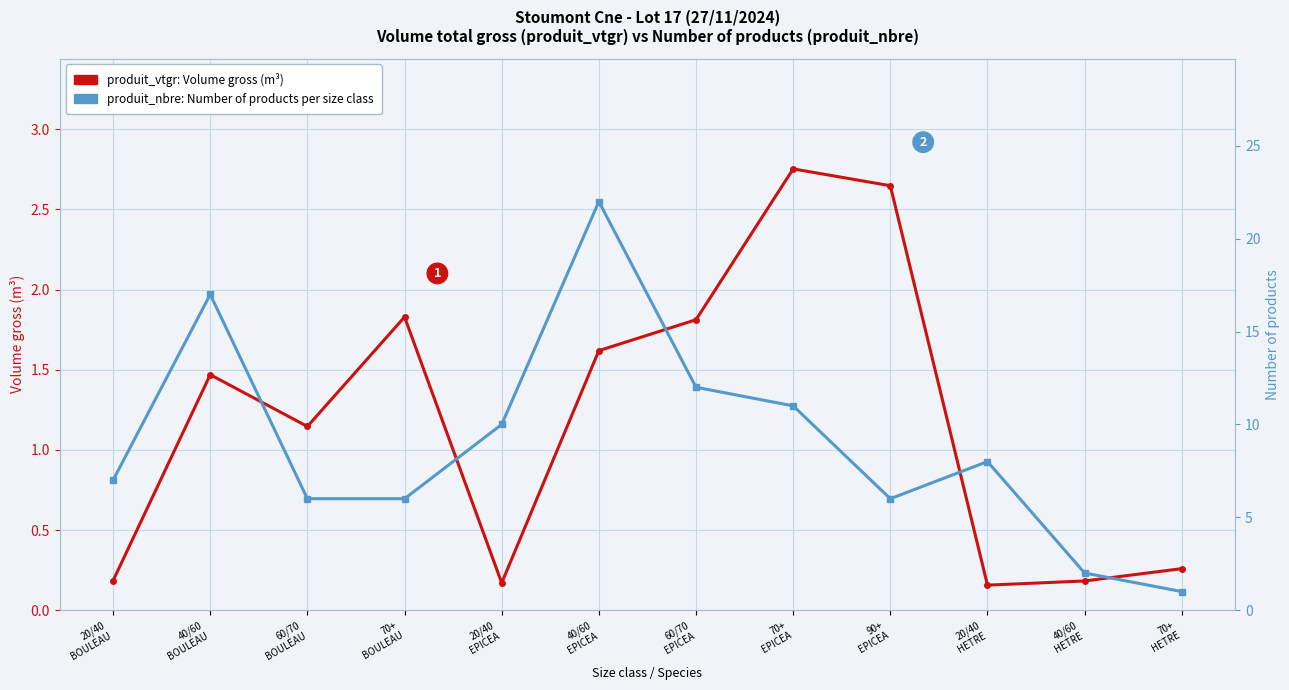

What is the label of the 10th point from the right?

60/70
BOULEAU